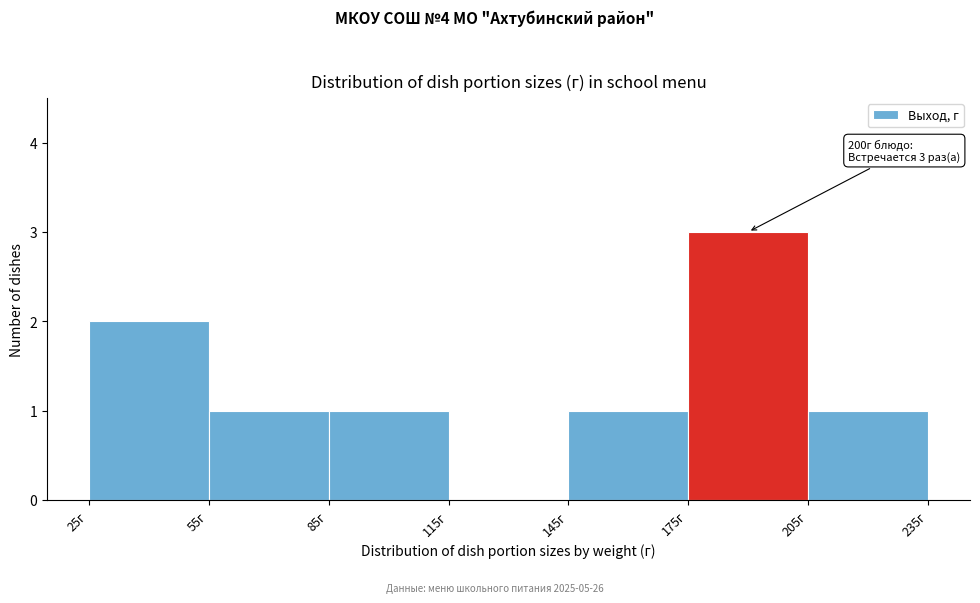

Which range on the x-axis has the tallest bar?

175 to 205